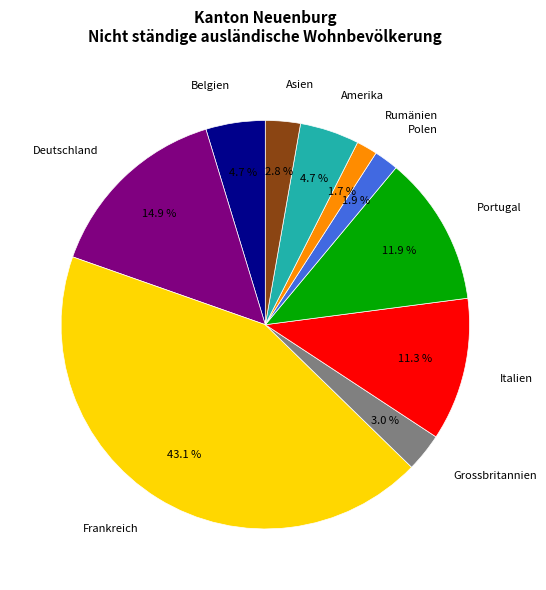

Is there a majority slice in this chart?

No